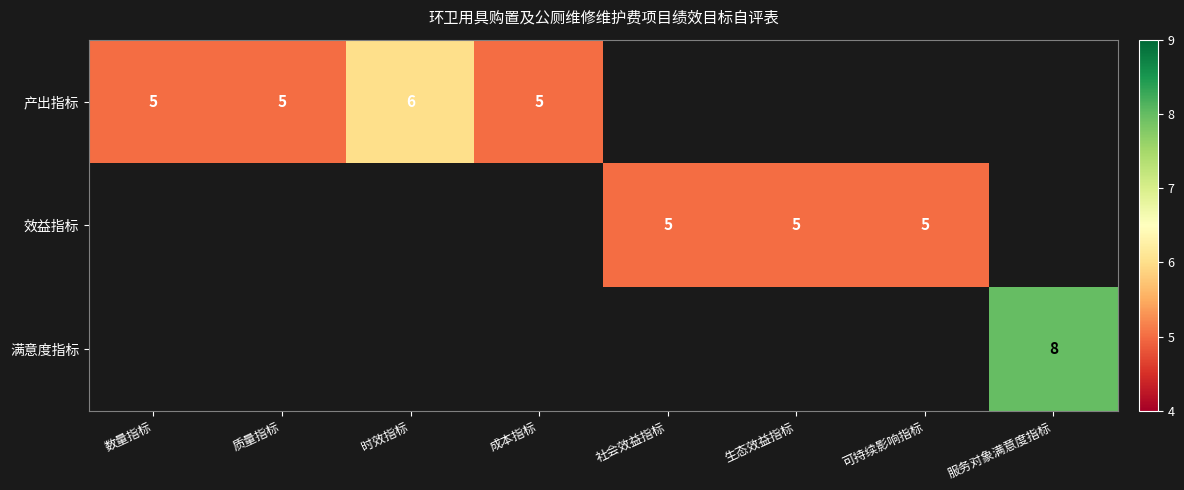

The 满意度指标 series shows 11 at 服务对象满意度指标. True or false?

False